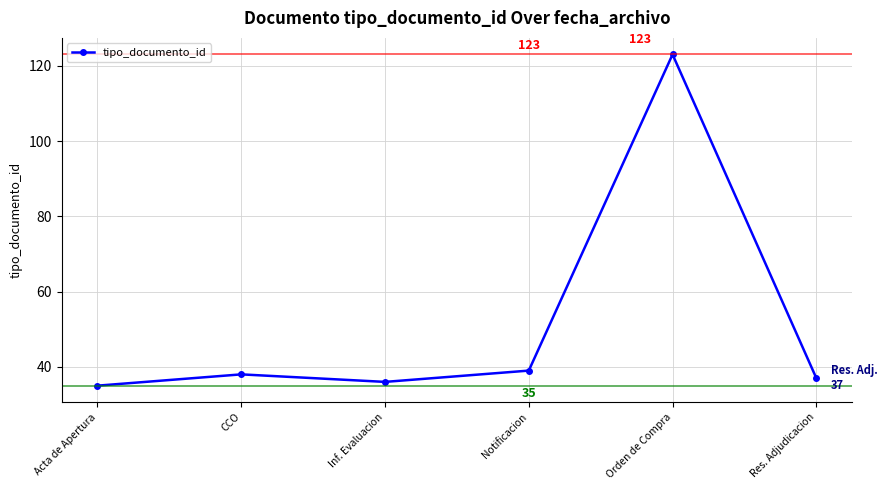

What is the change in value from CCO to Orden de Compra?

+85